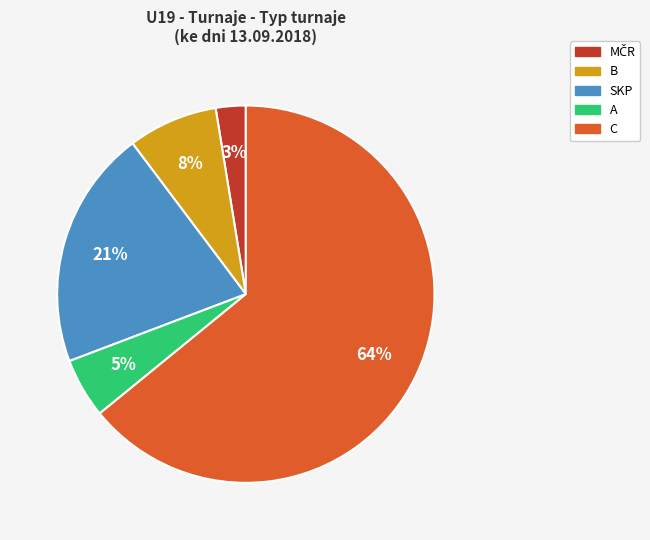

Is there a majority slice in this chart?

Yes